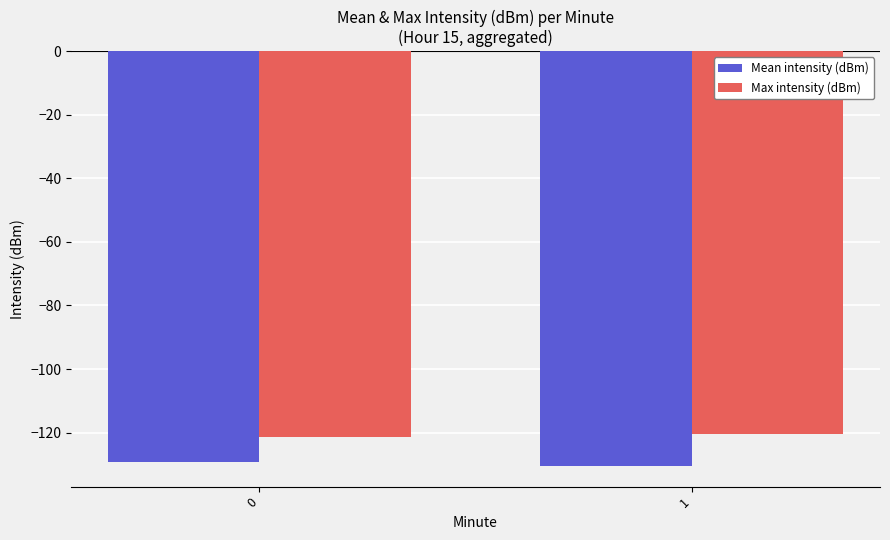

What is the spread (max minus min) of values at 1?

10.0